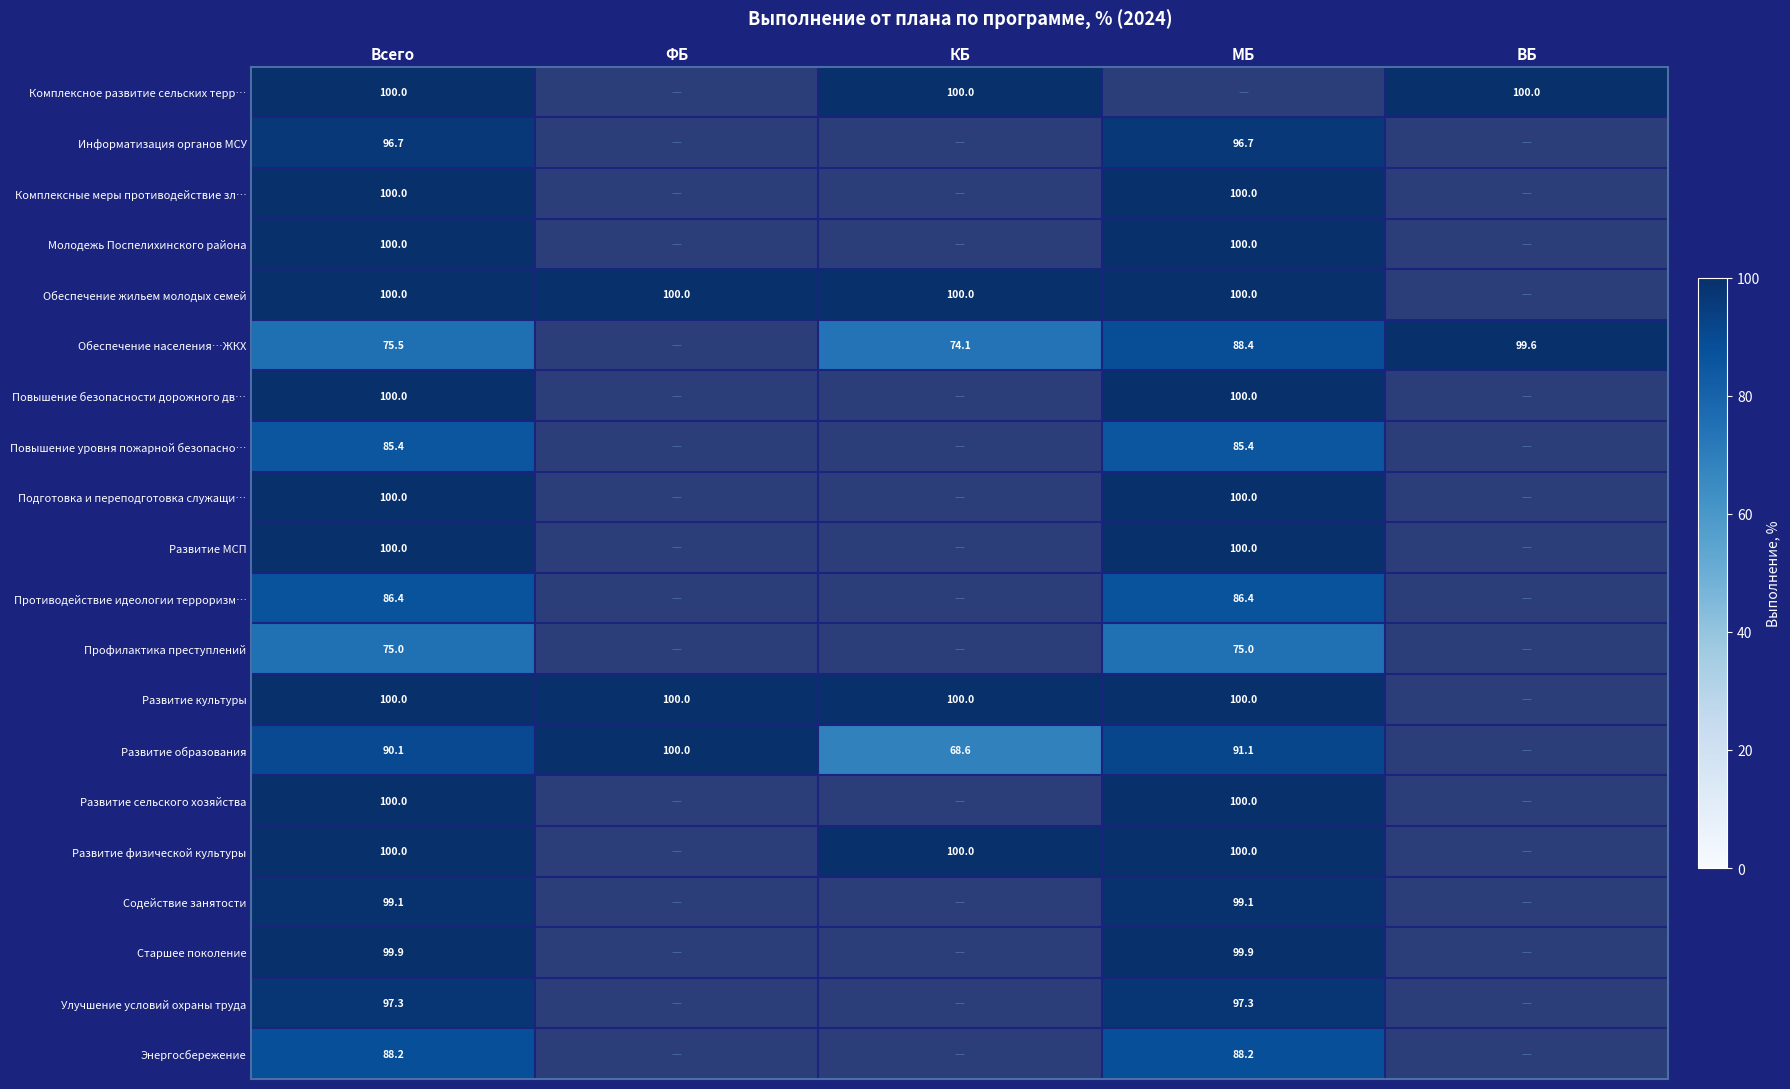

The Информатизация органов МСУ series shows 96.7 at МБ. True or false?

True